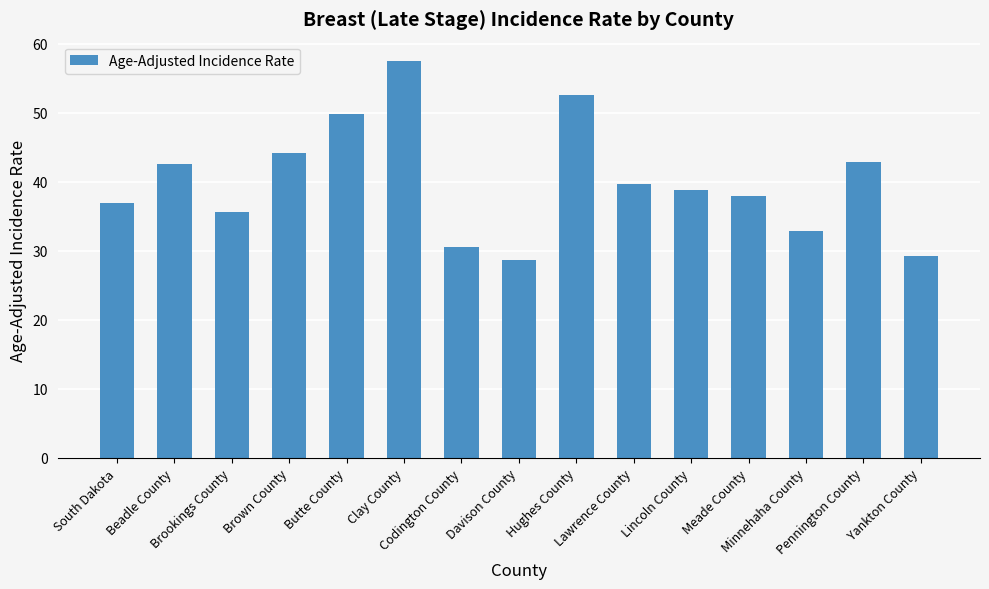

How many categories are shown in the chart?

15